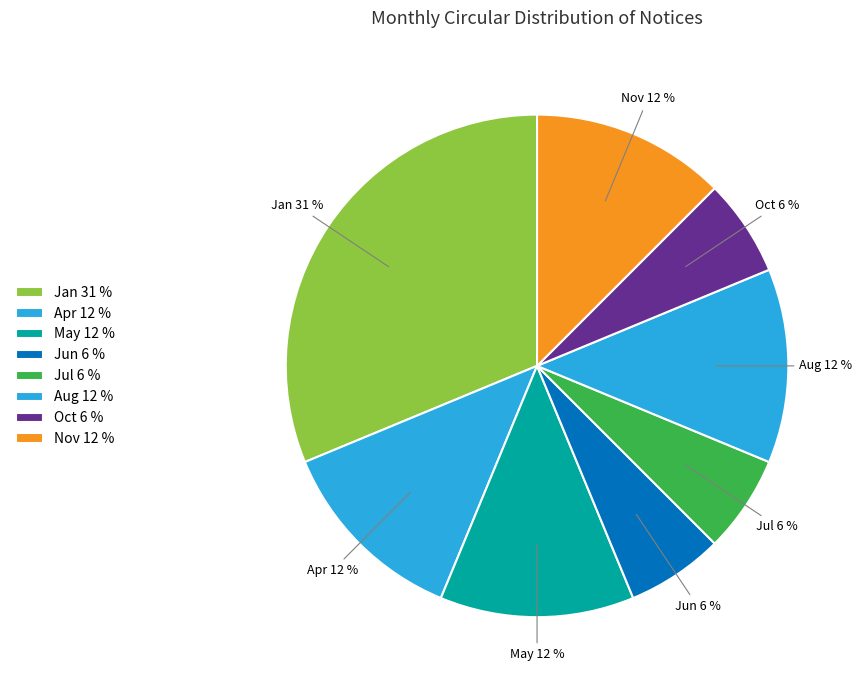

What is the ratio of the value at Oct 6 % to the value at Nov 12 %?

0.5